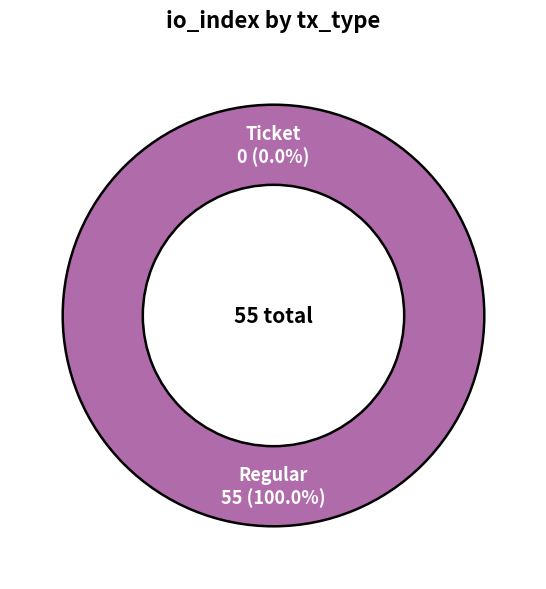

Is there a majority slice in this chart?

Yes